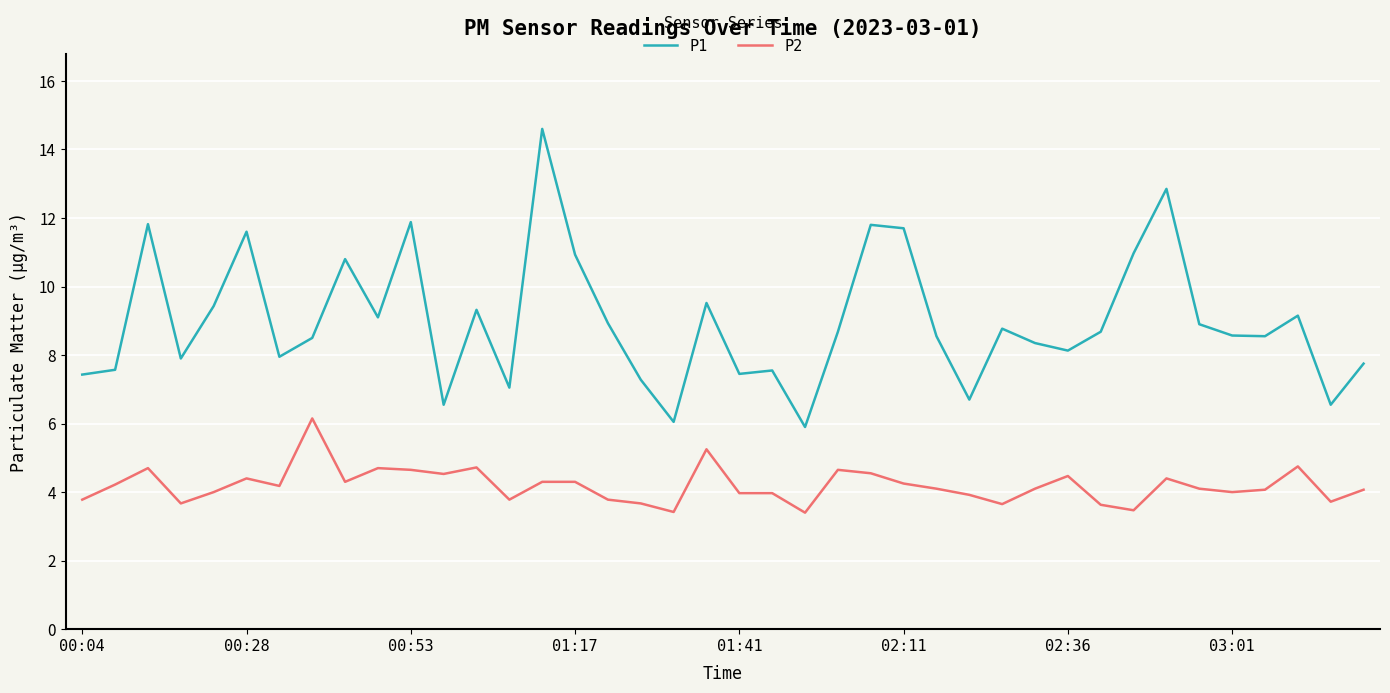

What is the highest value of the P1 series?

14.6